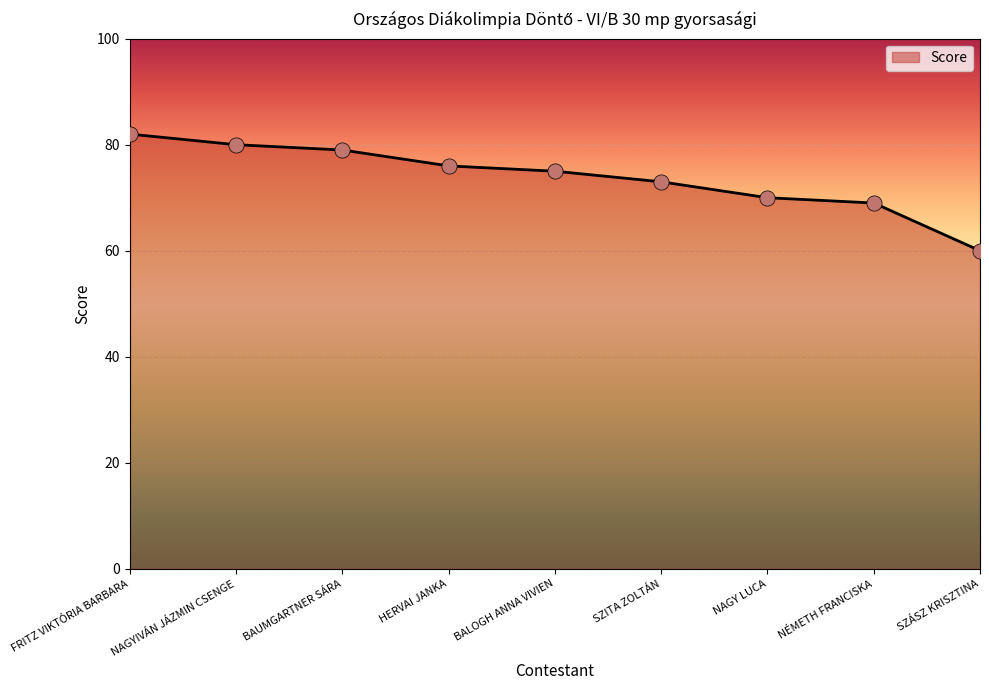

Approximately how many times larger is the value at NÉMETH FRANCISKA compared to HERVAI JANKA?

0.9